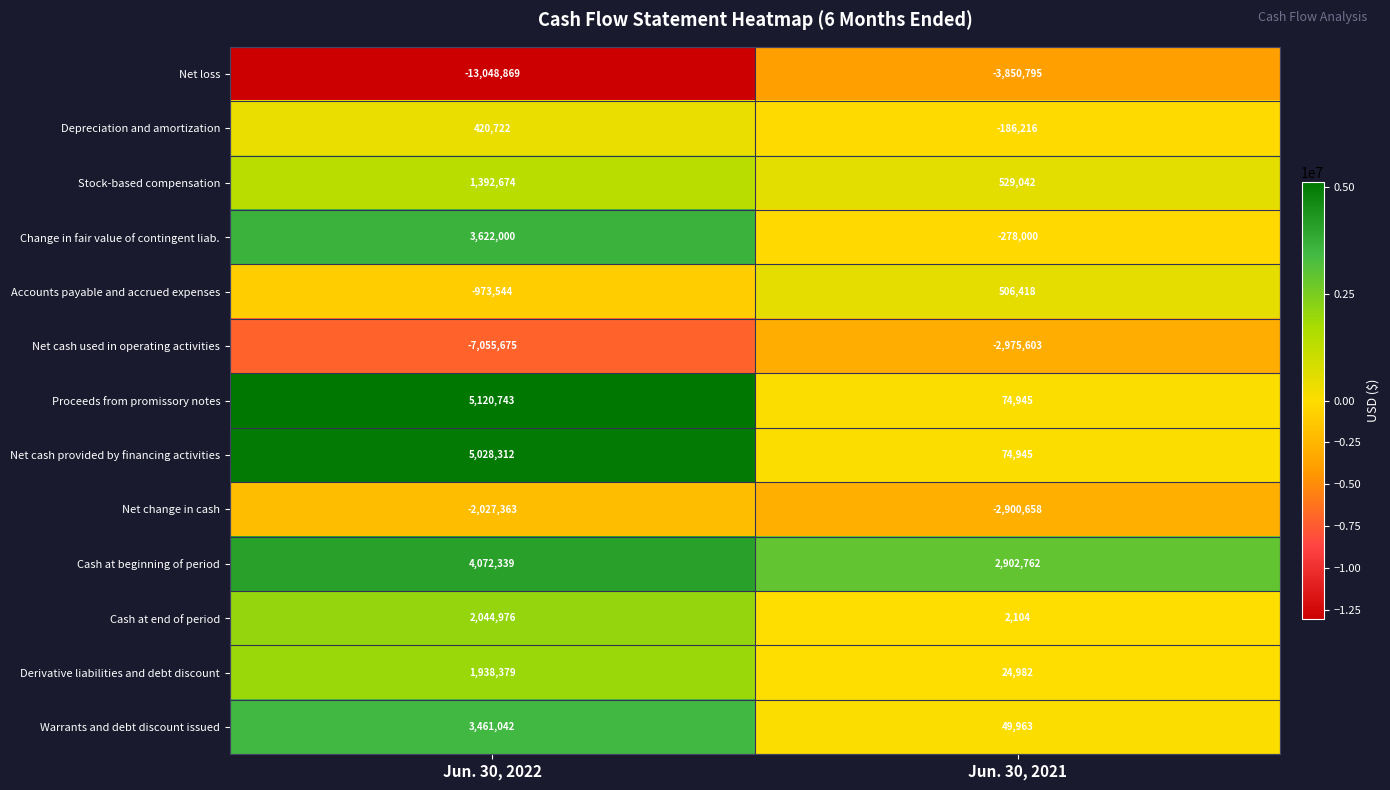

At which label is Warrants and debt discount issued closest to 1755502?

Jun. 30, 2021